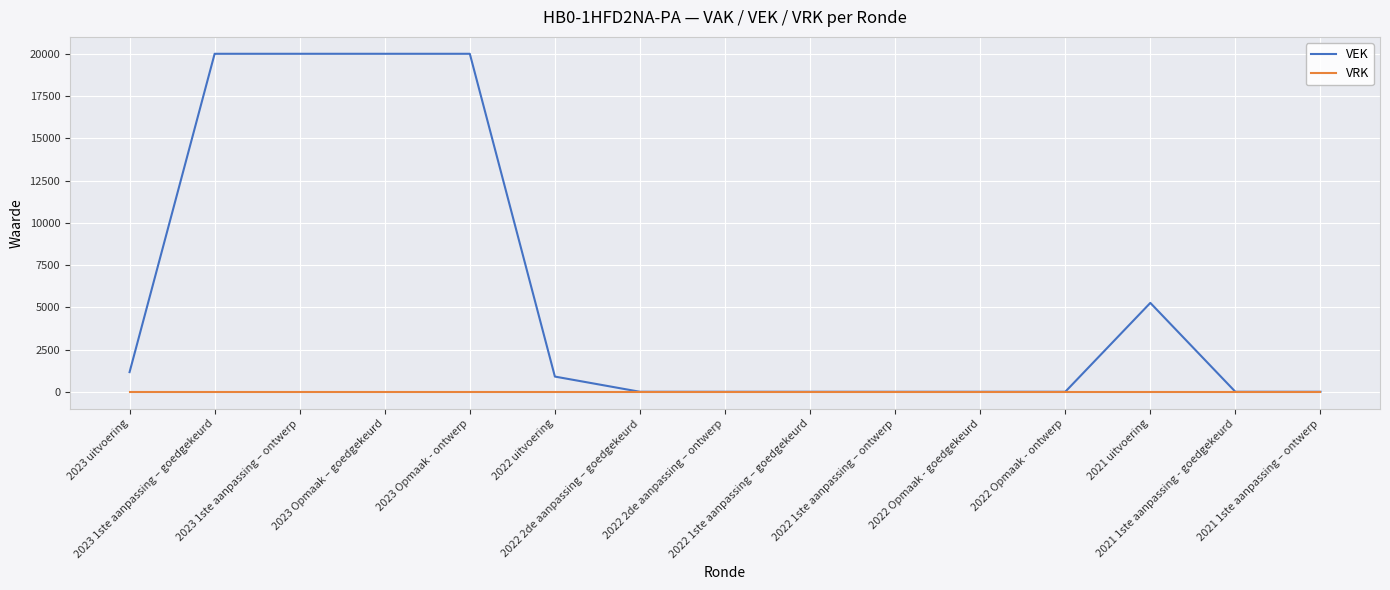

How many lines are shown in the chart?

2